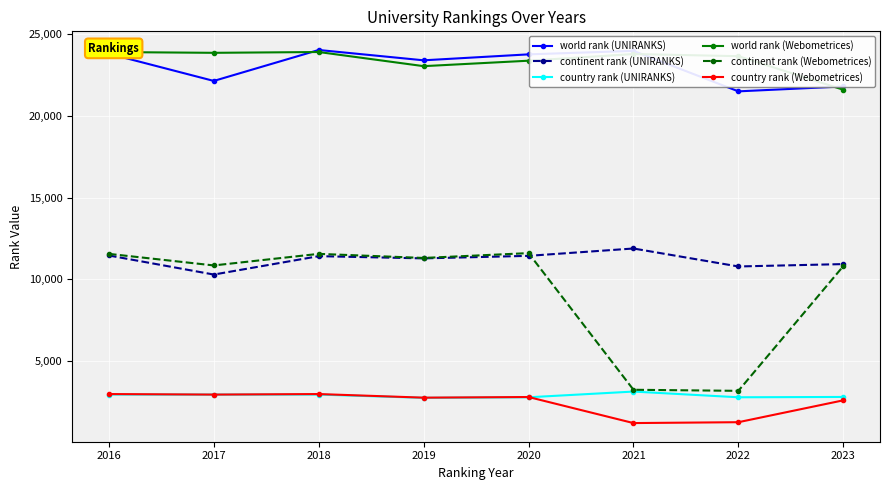

What is the total value across all series at 2020?

75787